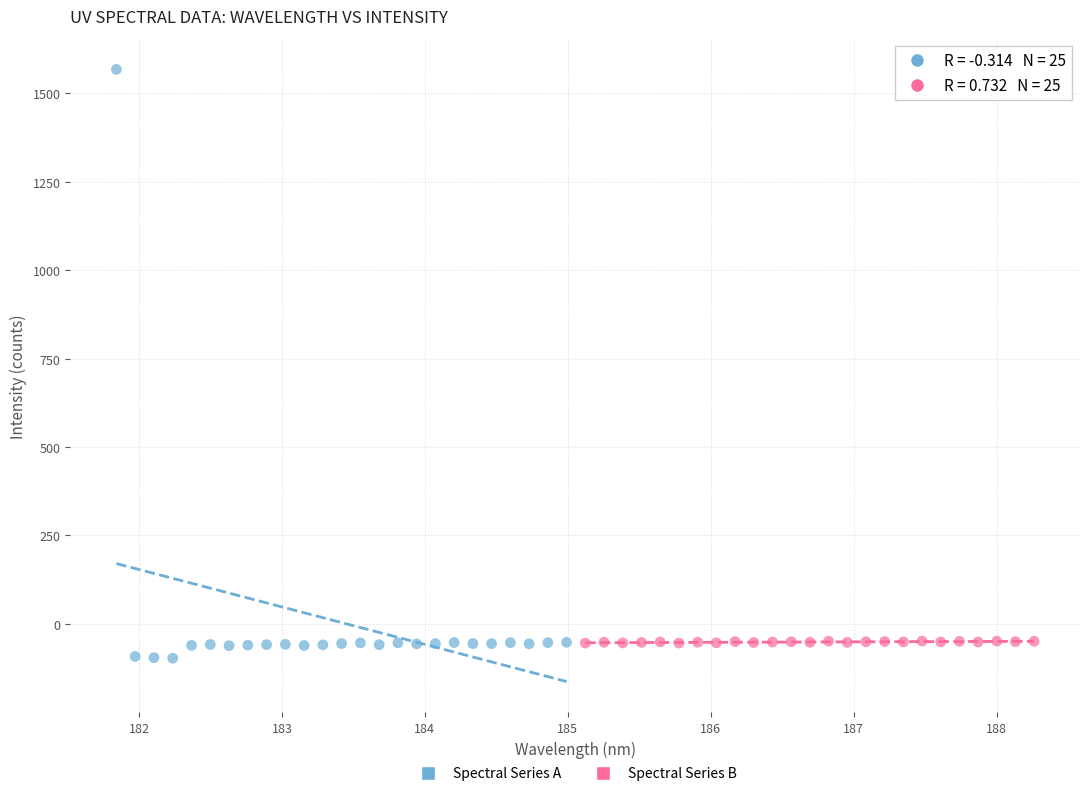

What are all the series names shown in the legend?

Spectral Series A, Spectral Series B